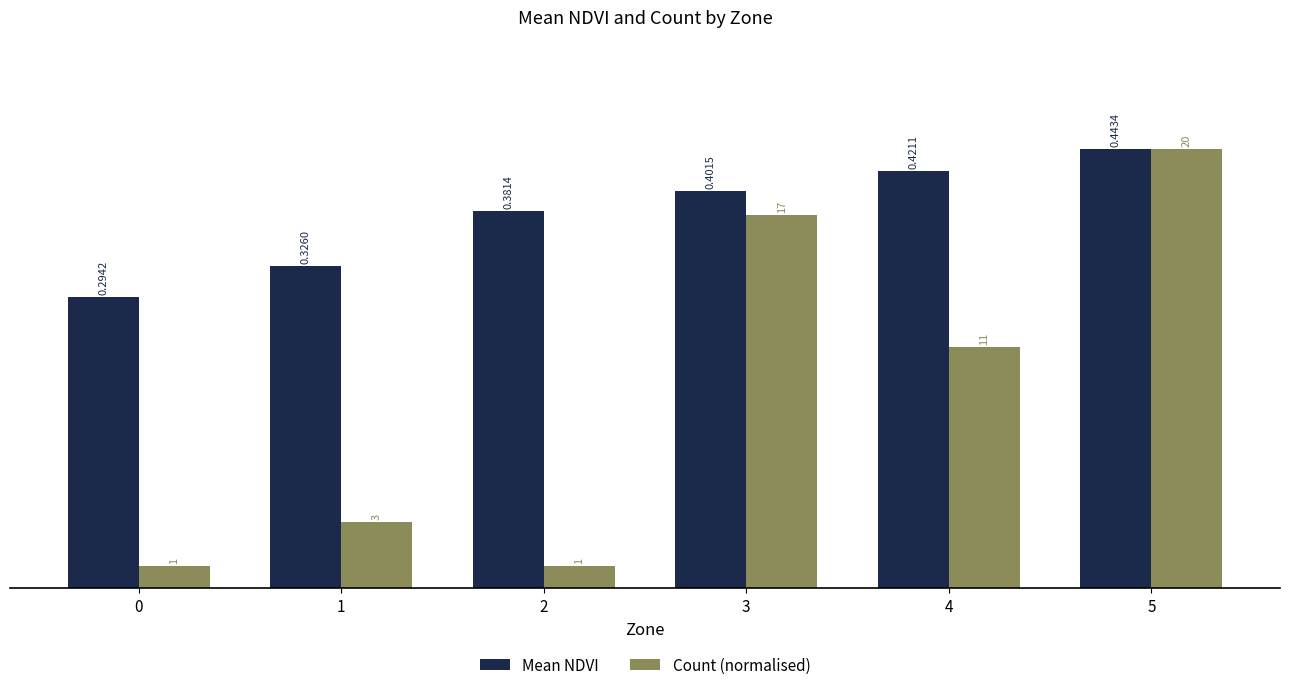

Is the value of Count (normalised) at 2 greater than the value of Mean NDVI at 1?

No